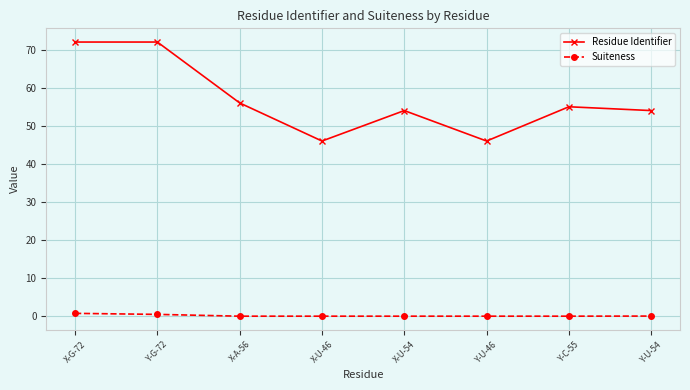

True or false: Residue Identifier has more than 1 points higher than both neighbors.

True